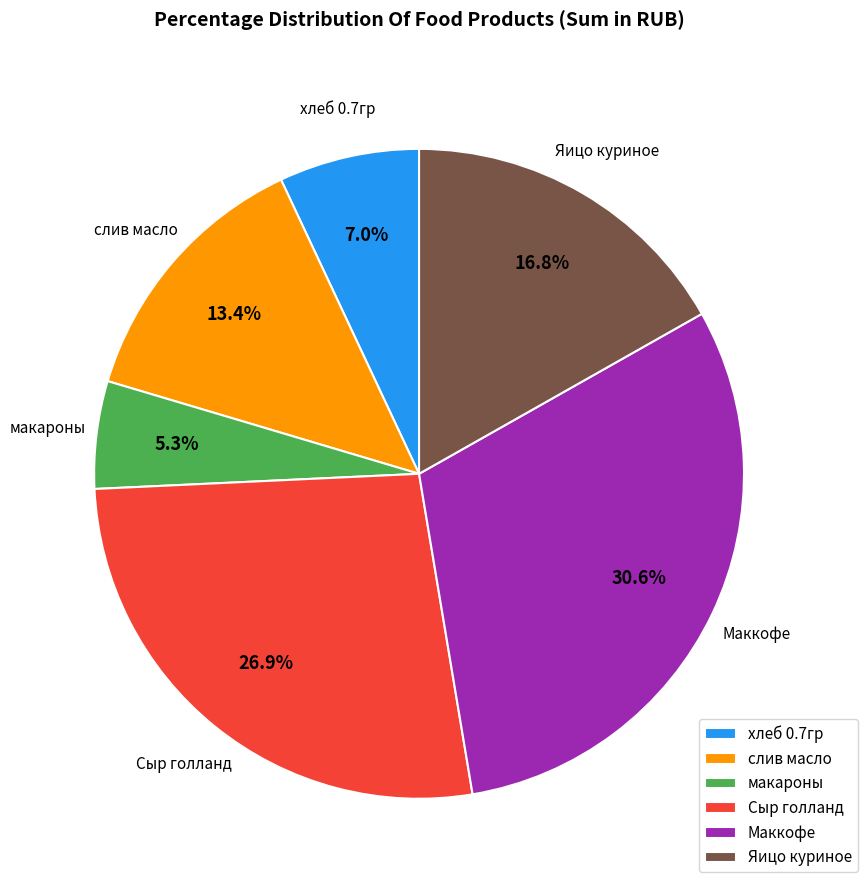

How many slices are in this pie chart?

6